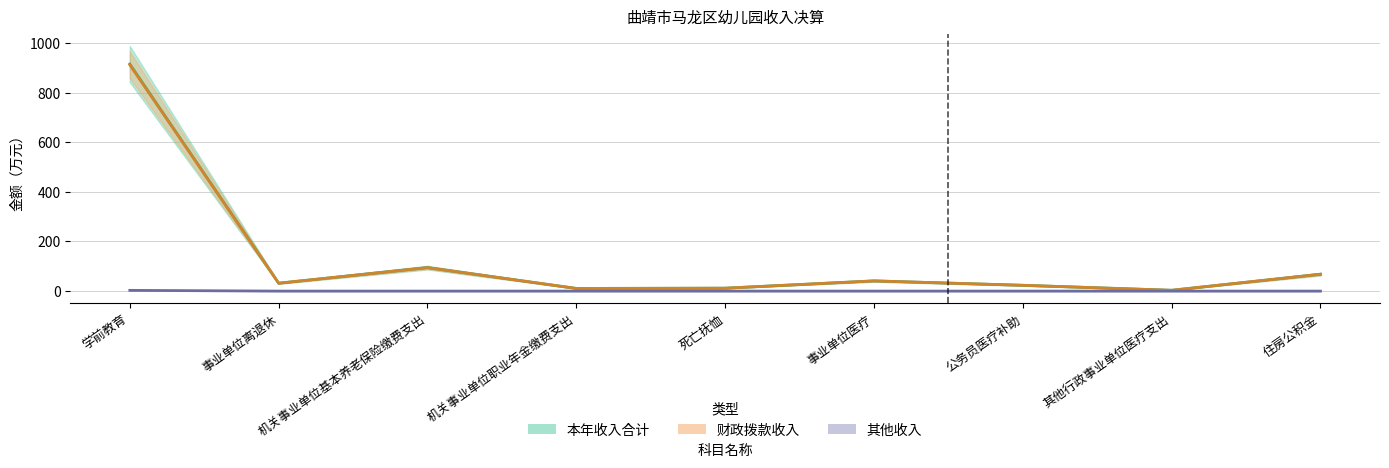

Rank the categories by 财政拨款收入 value from lowest to highest.

其他行政事业单位医疗支出, 机关事业单位职业年金缴费支出, 死亡抚恤, 公务员医疗补助, 事业单位离退休, 事业单位医疗, 住房公积金, 机关事业单位基本养老保险缴费支出, 学前教育